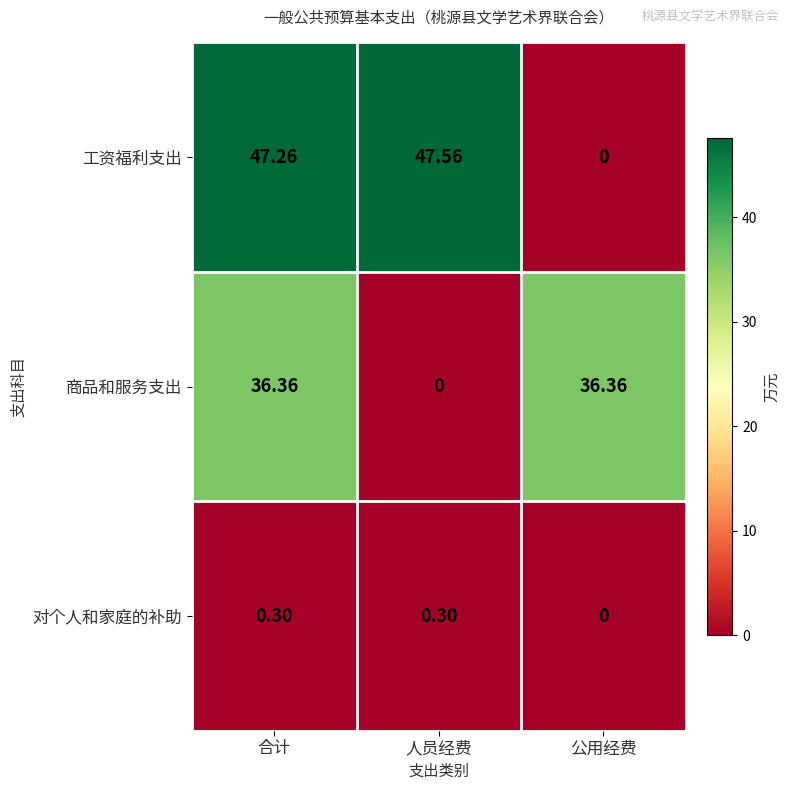

List the series in order of their peak value, lowest first.

对个人和家庭的补助, 商品和服务支出, 工资福利支出